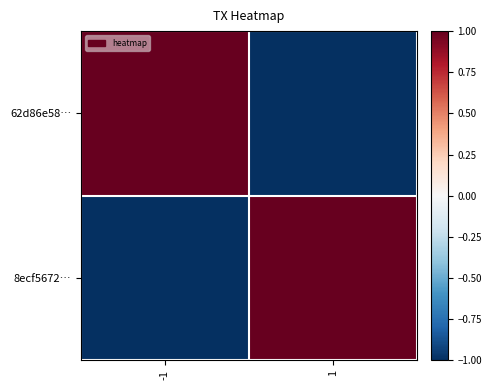

At which category is the sum across all series the highest?

-1